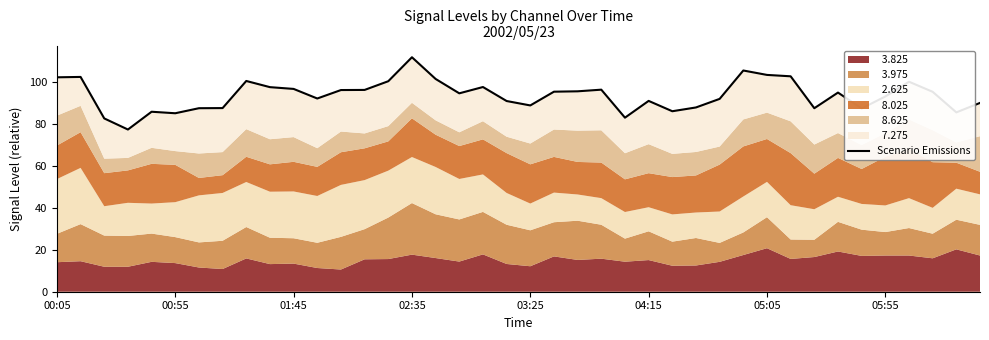

What is the sum of the values at 8 and 30?

203.4